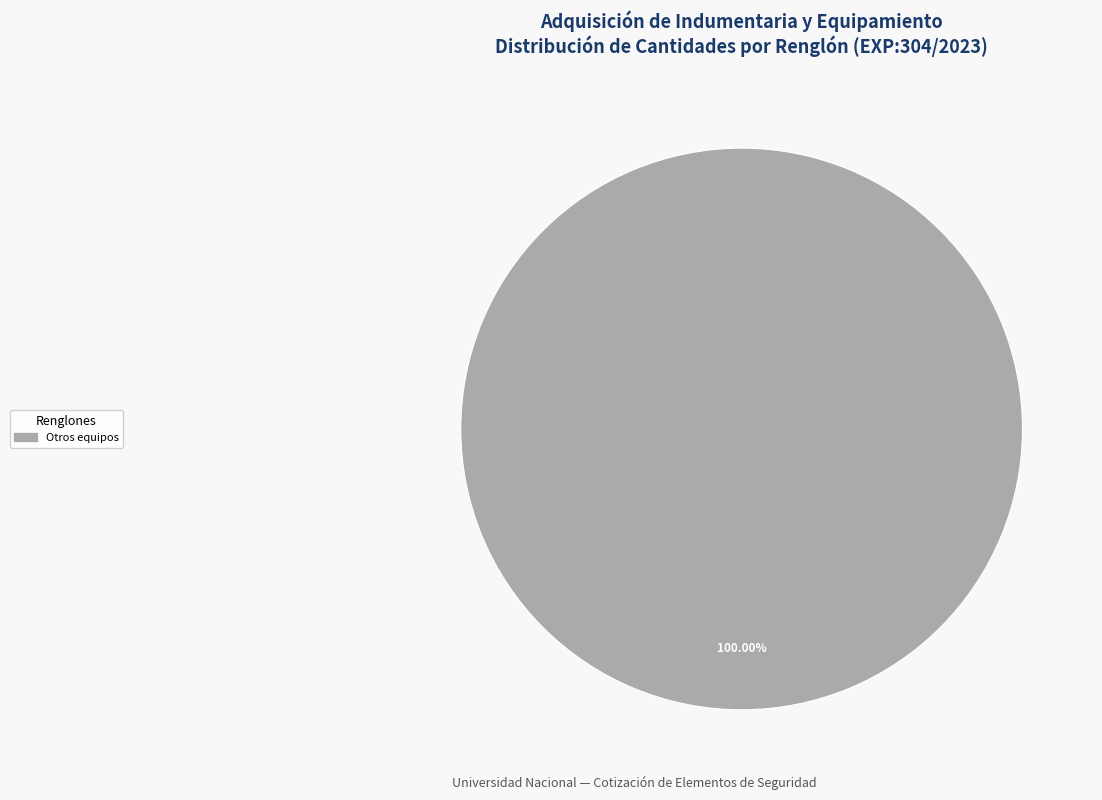

How many slices are in this pie chart?

1